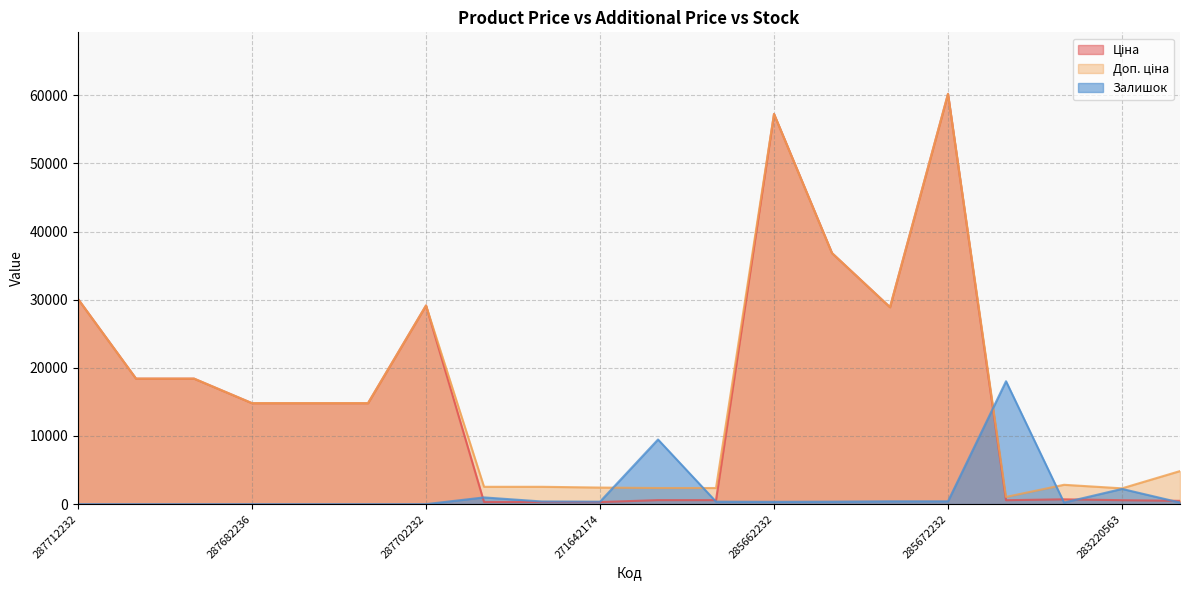

What is the difference between the Доп. ціна line values at 287712232 and 7?

27556.4